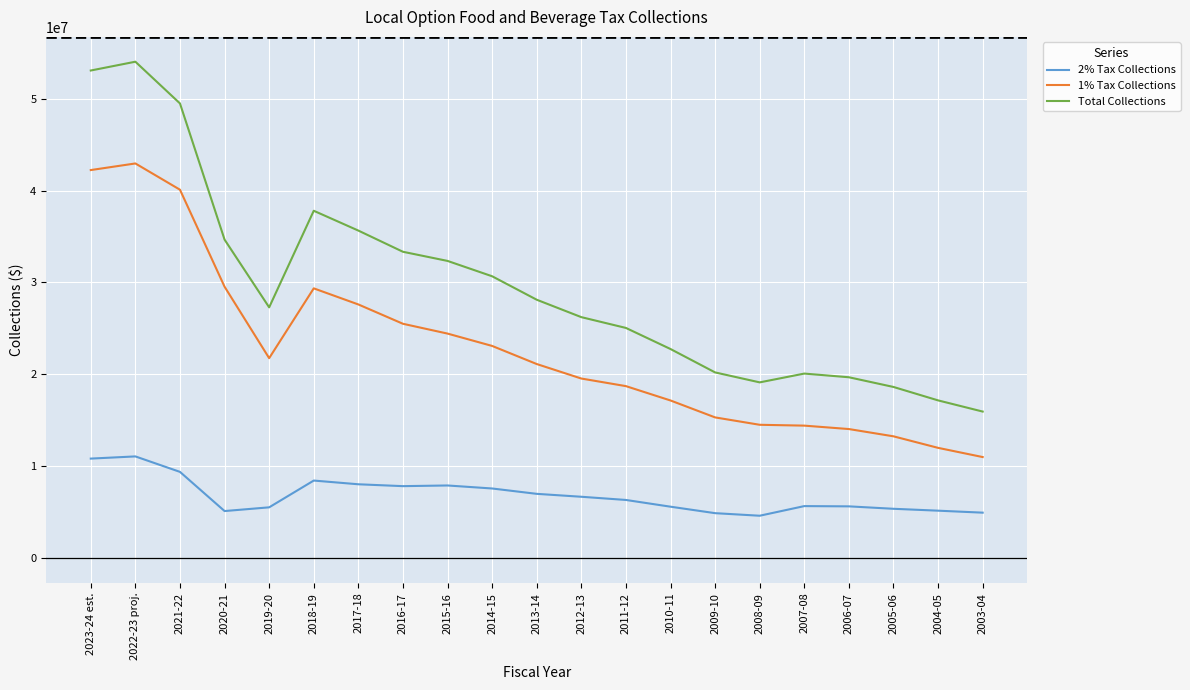

Rank the series by their maximum value, from highest to lowest.

Total Collections, 1% Tax Collections, 2% Tax Collections